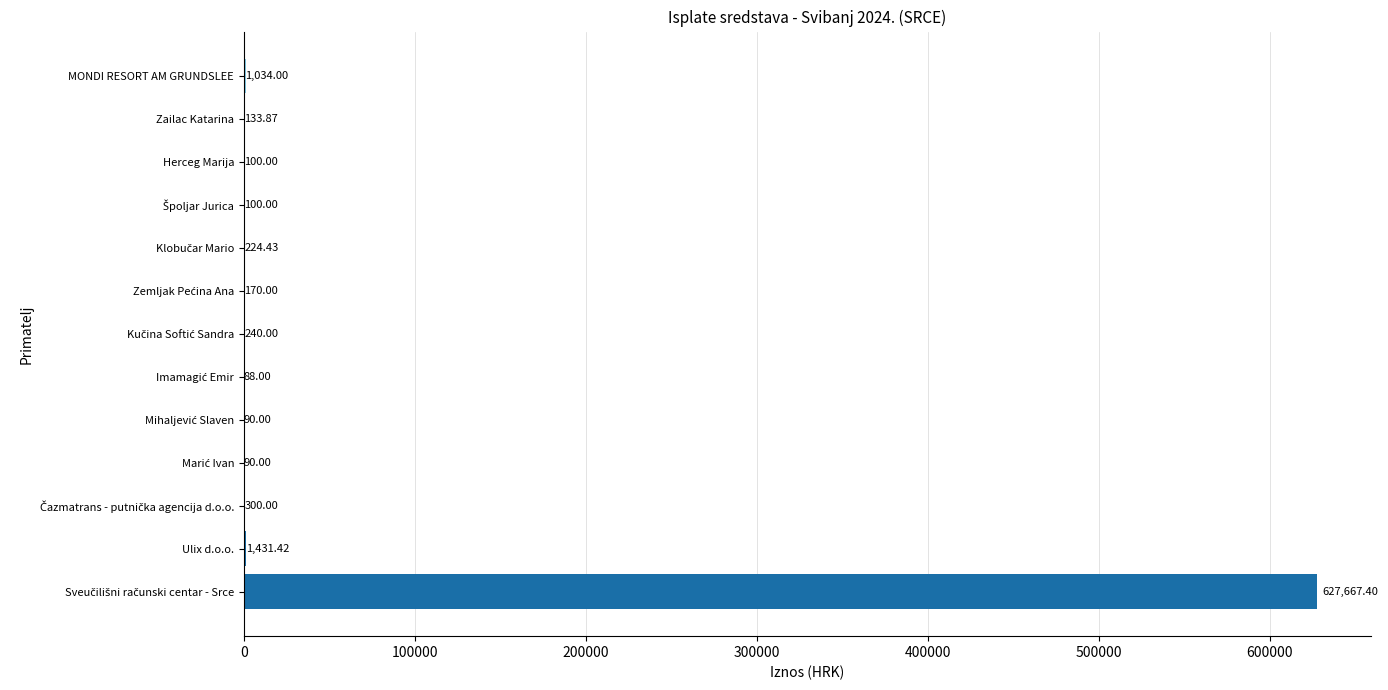

What is the sum of all values?

631669.1